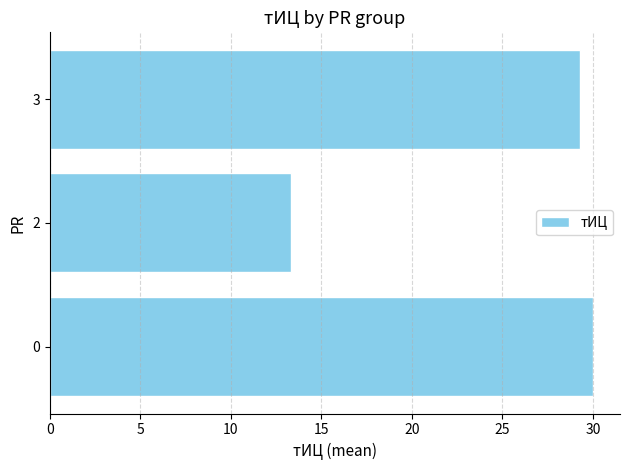

Is it true that the value at 0 is 30.0?

True